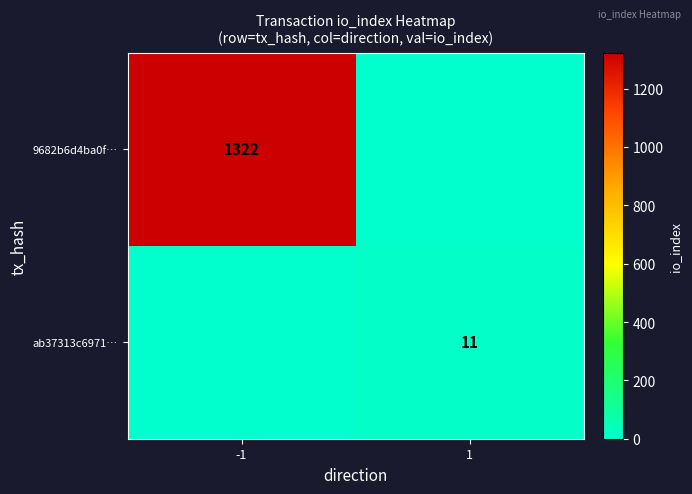

True or false: 9682b6d4ba0f… has a value of 429 at -1.

False